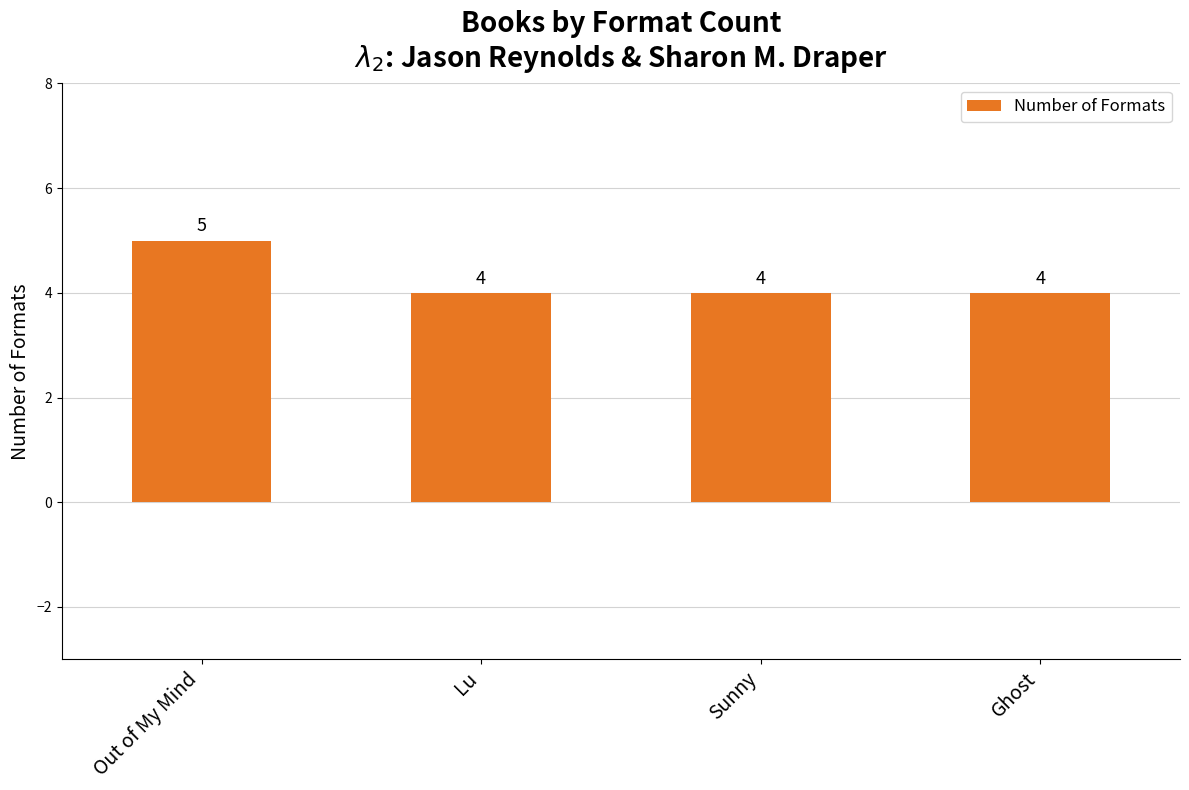

Does the chart contain stacked bars?

No